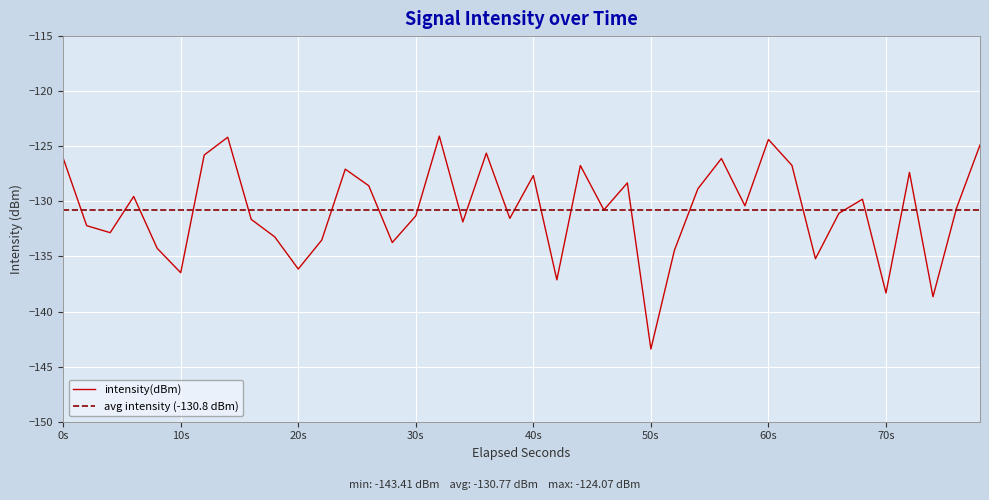

The value of intensity(dBm) at 60s is -29.7. True or false?

False